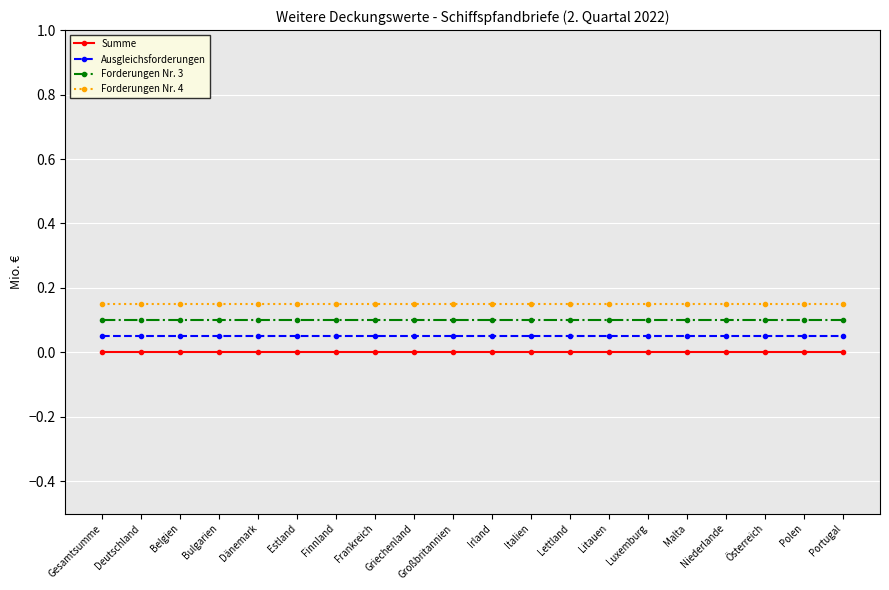

What position from the right is Lettland?

8